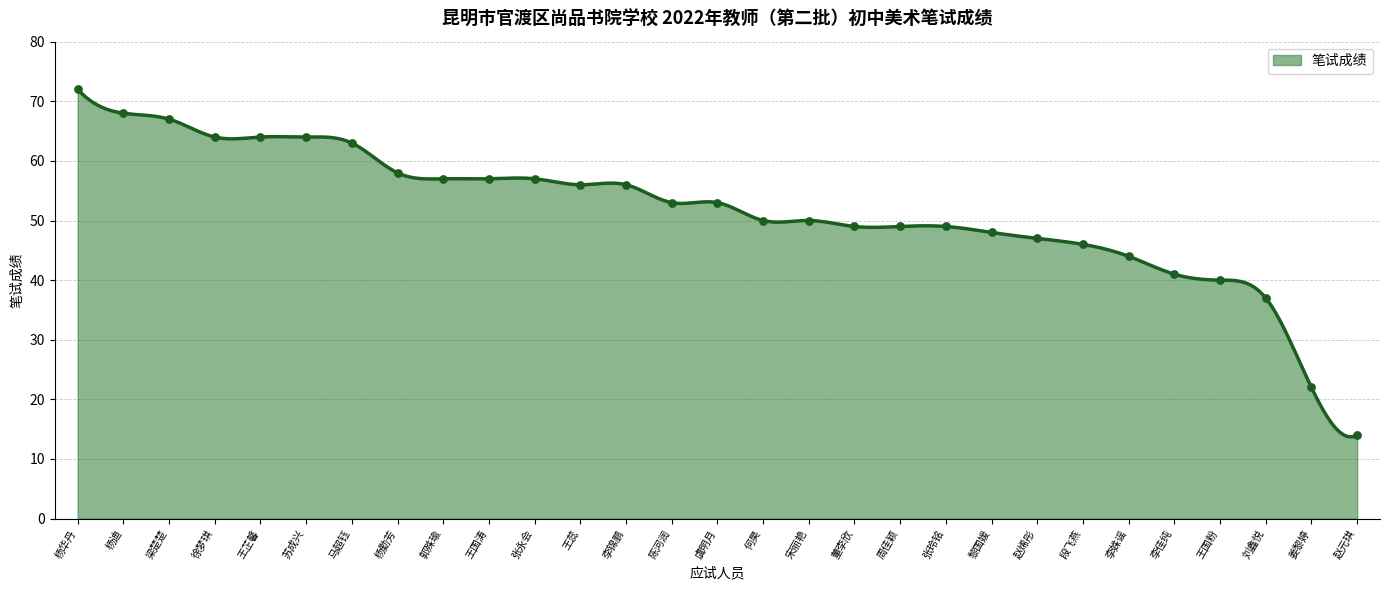

What is the change in value from 黎国媛 to 赵元琪?

-34